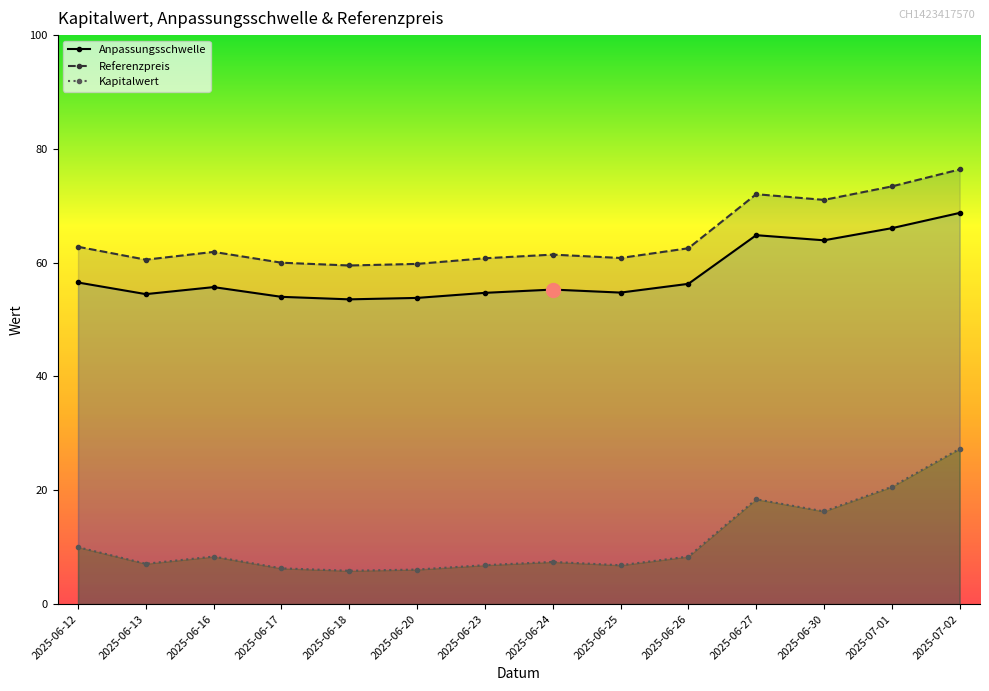

How many data points in Referenzpreis are less than 61?

6